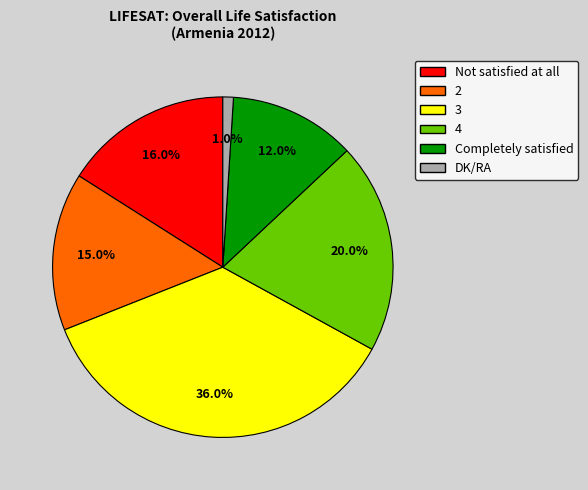

To the nearest percent, what is the difference between the largest and smallest slice percentages?

35%